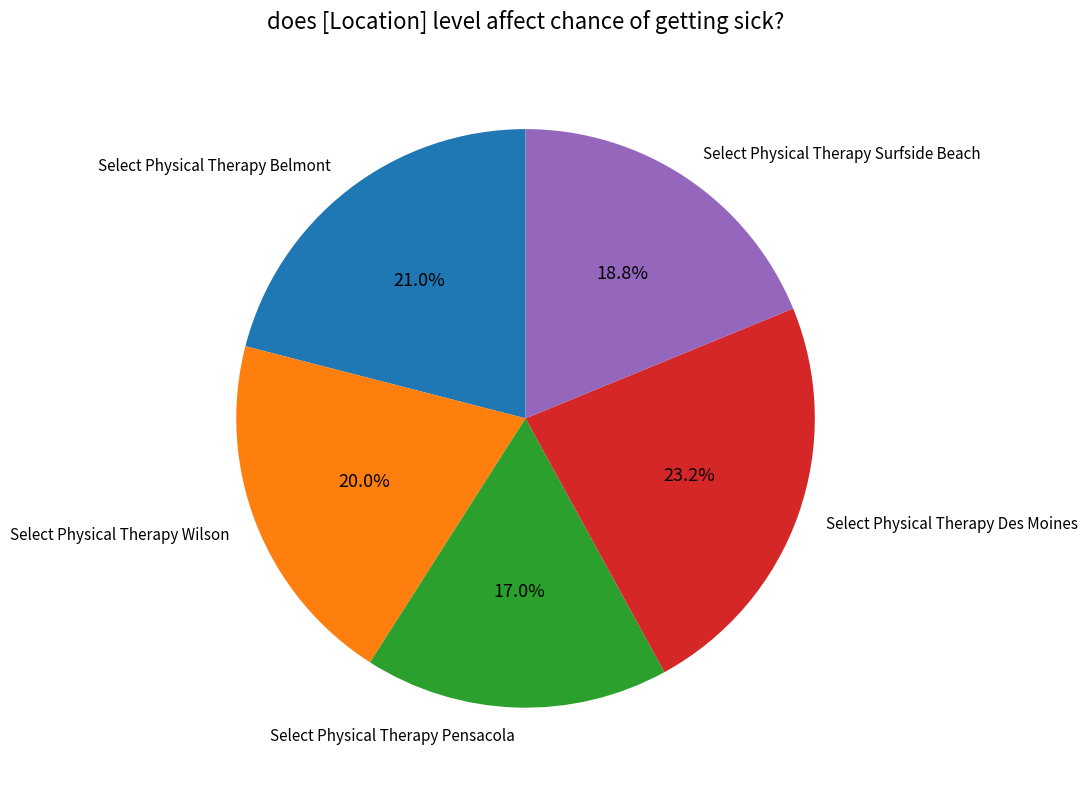

True or false: Select Physical Therapy Belmont accounts for 13% of the total.

False